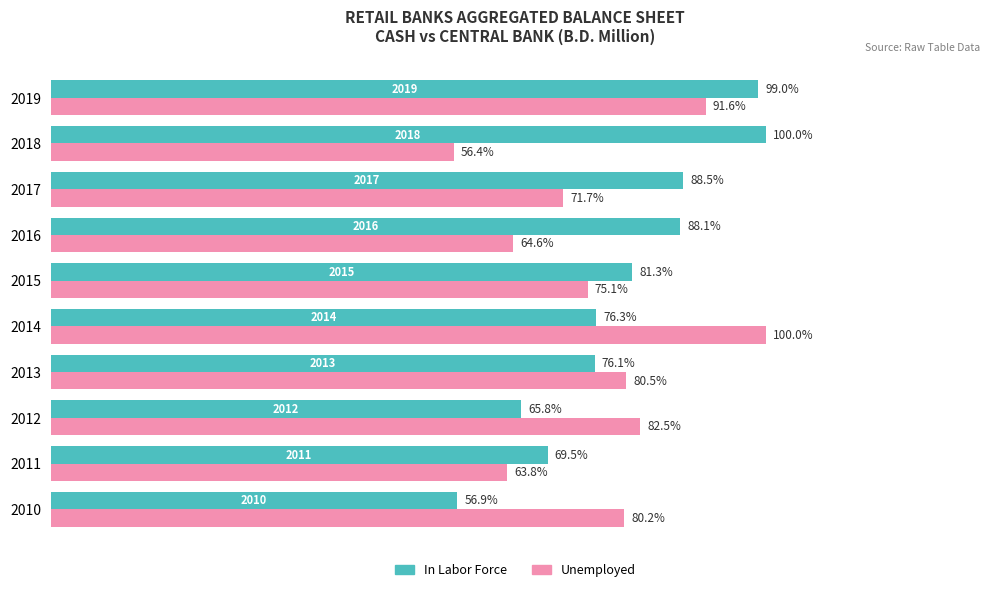

List the labels in order of In Labor Force value, smallest first.

2010, 2012, 2011, 2013, 2014, 2015, 2016, 2017, 2019, 2018